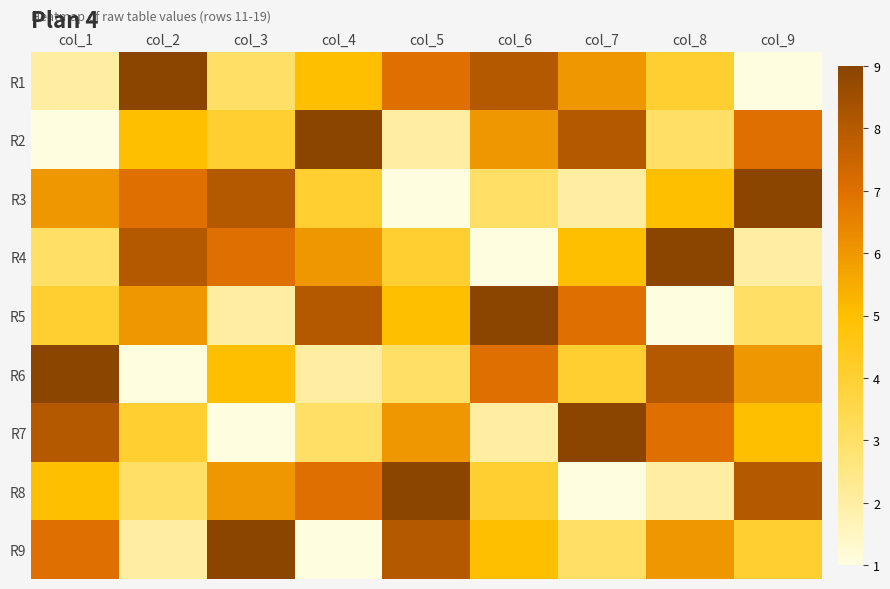

Which series has the largest total across all categories?

R1